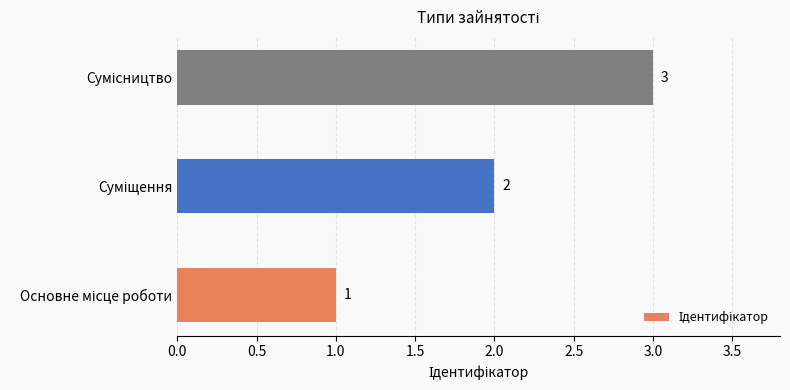

What is the maximum value shown in the chart?

3